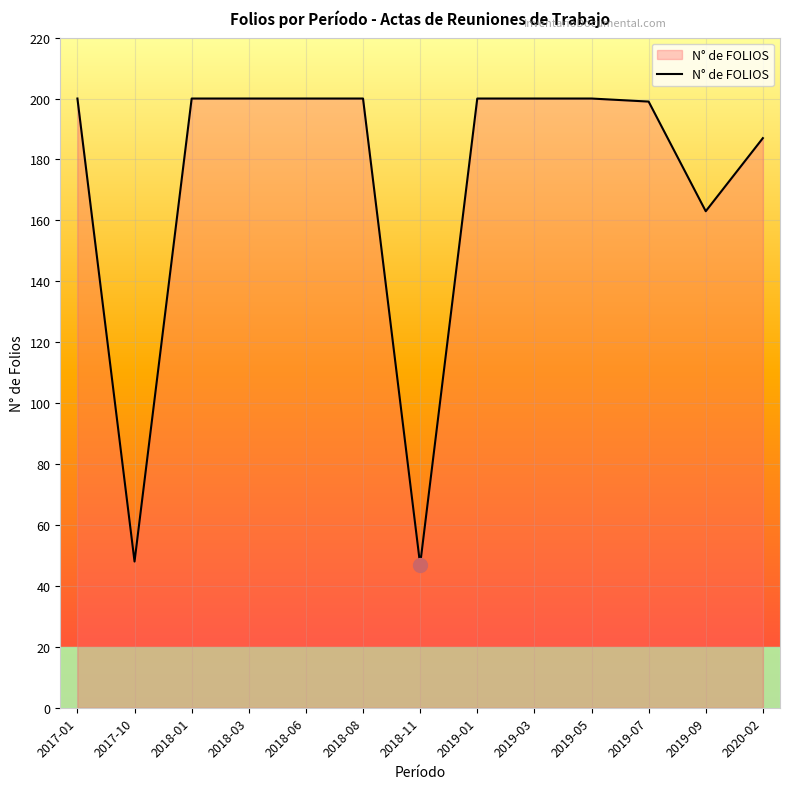

The value at 2017-01 is 200. True or false?

True